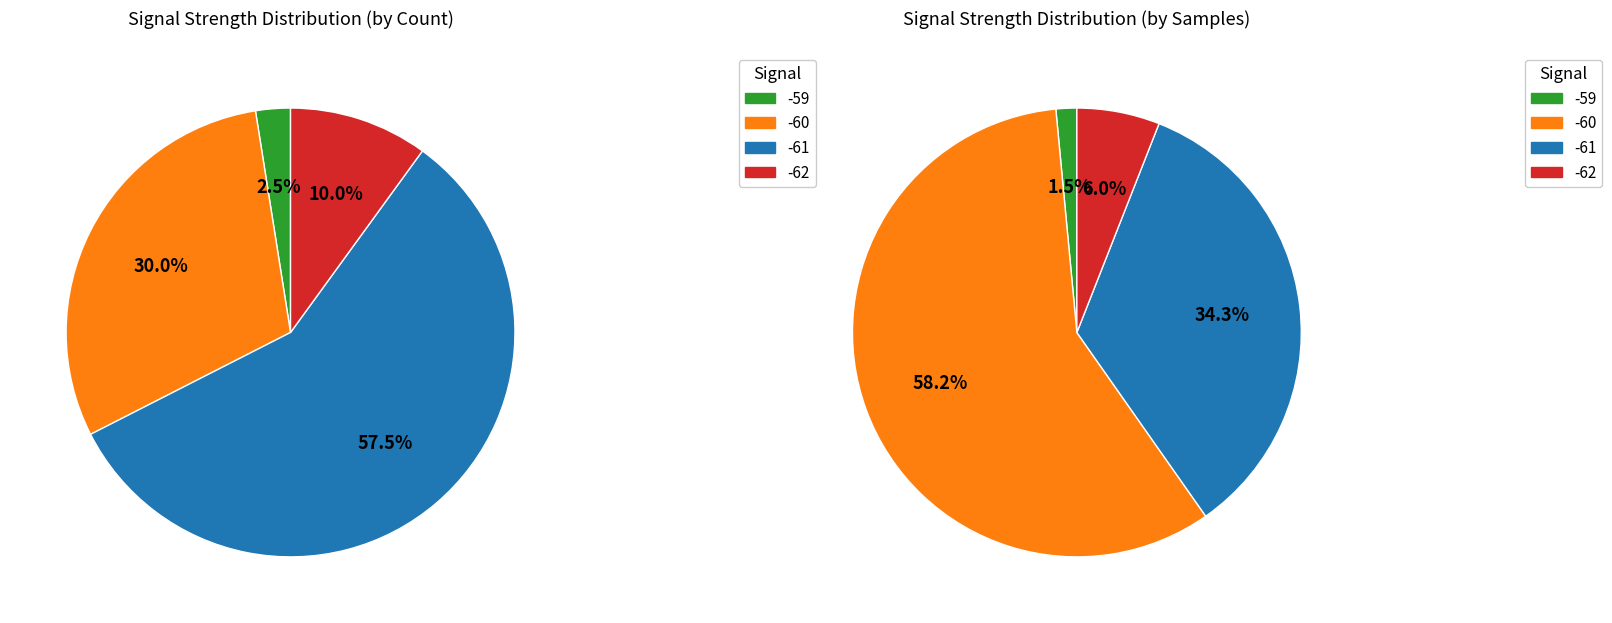

True or false: 20 accounts for 1% of the total.

False